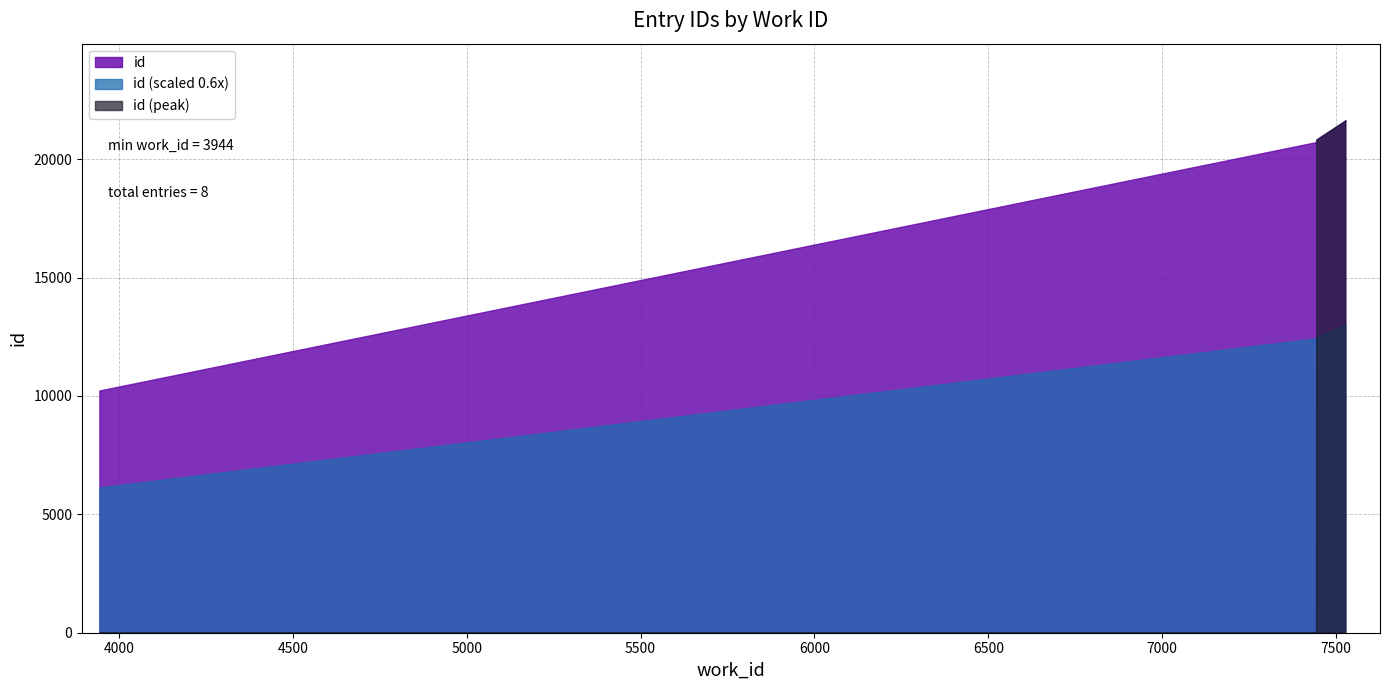

List the labels in order of value, smallest first.

3944, 7440, 7441, 7442, 7442, 7443, 7526, 7526